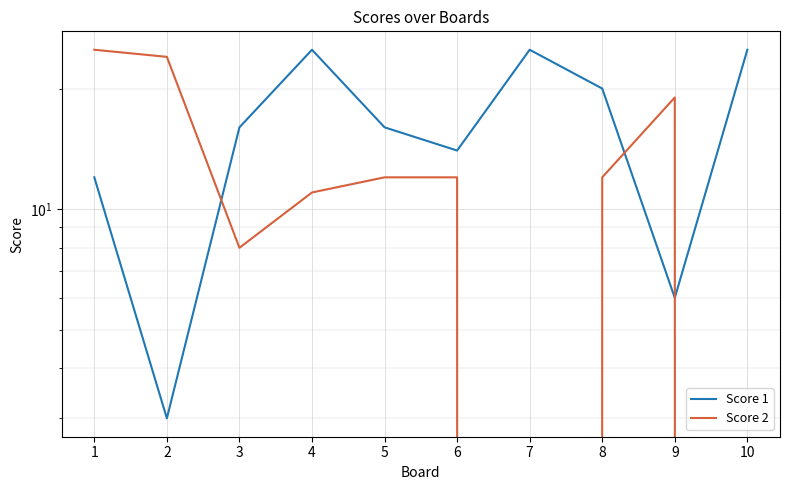

How many Score 2 values are between 8 and 19?

6